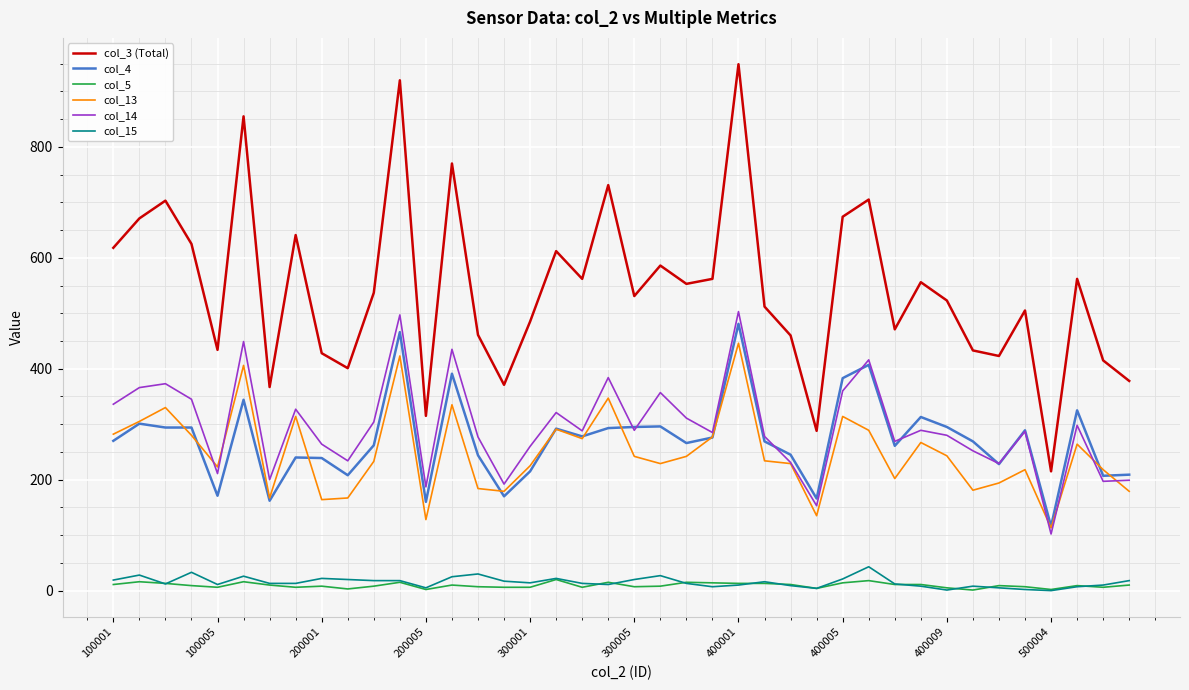

Rank the series by their maximum value, from highest to lowest.

col_3 (Total), col_14, col_4, col_13, col_15, col_5